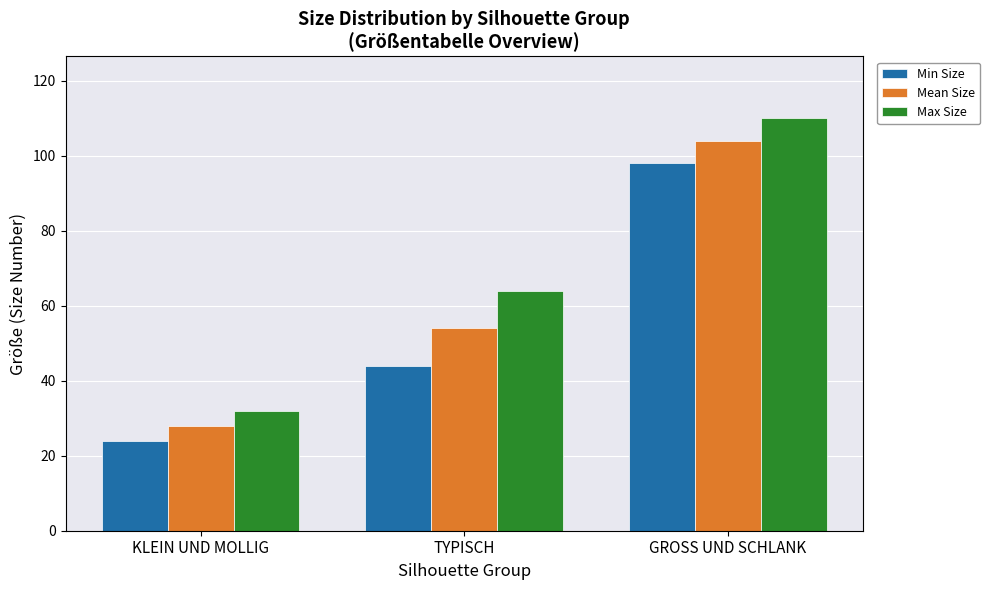

Is the value of Max Size at KLEIN UND MOLLIG greater than the value of Min Size at KLEIN UND MOLLIG?

Yes